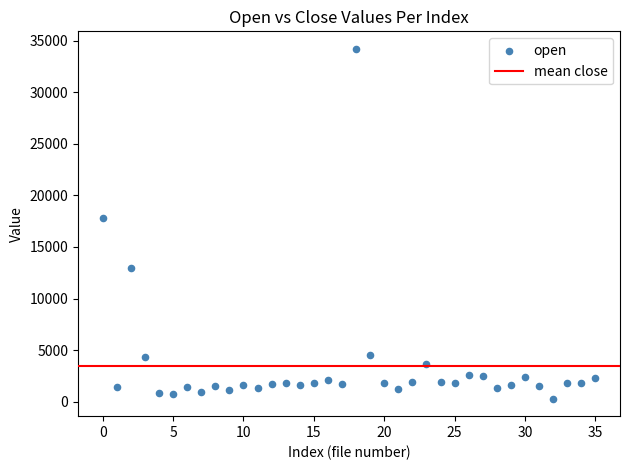

What Y value in the scatter plot is closest to 17252?

17842.0